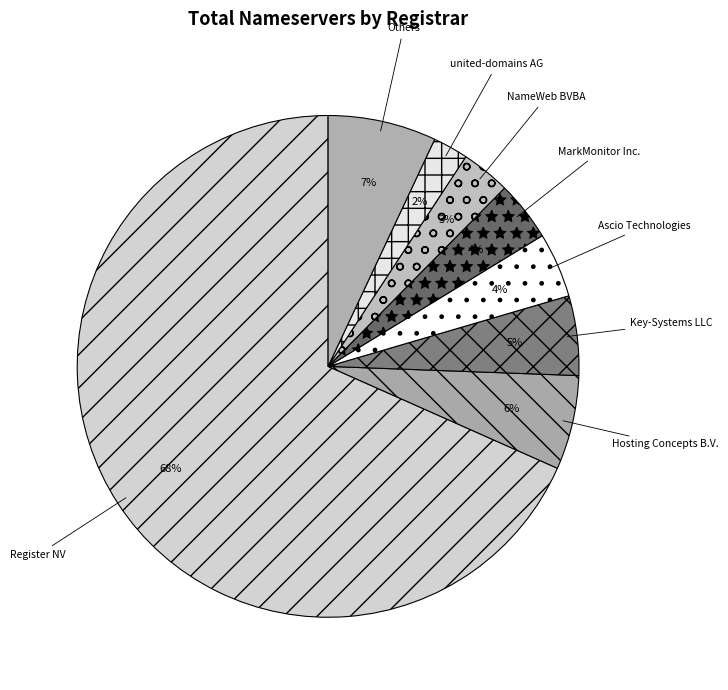

Which slice represents more than half of the pie?

Register NV